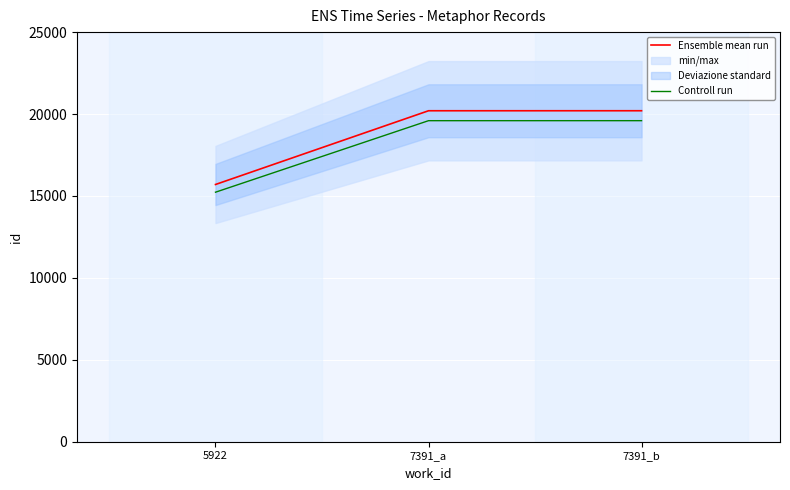

Which series has the largest total across all categories?

Ensemble mean run